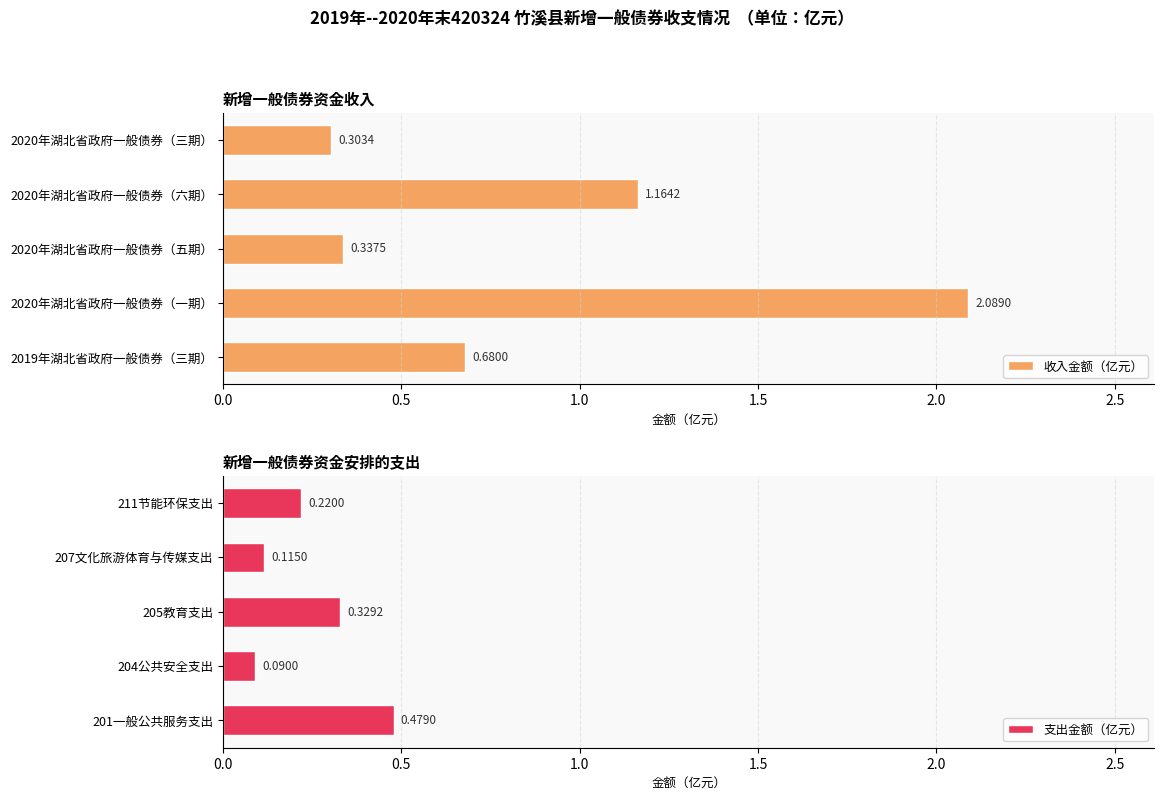

Count the number of categories in the chart.

5